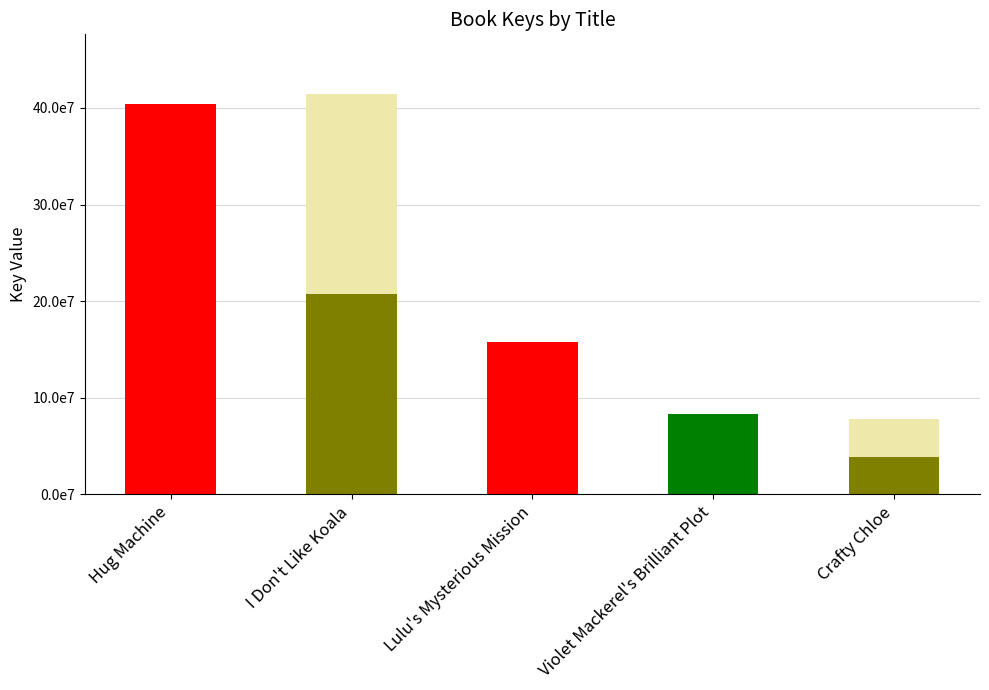

What is the label of the 5th bar from the right?

Hug Machine